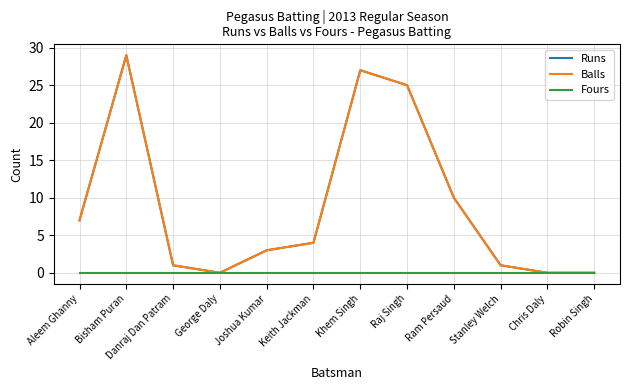

Is this an area chart (filled region under the line)?

No